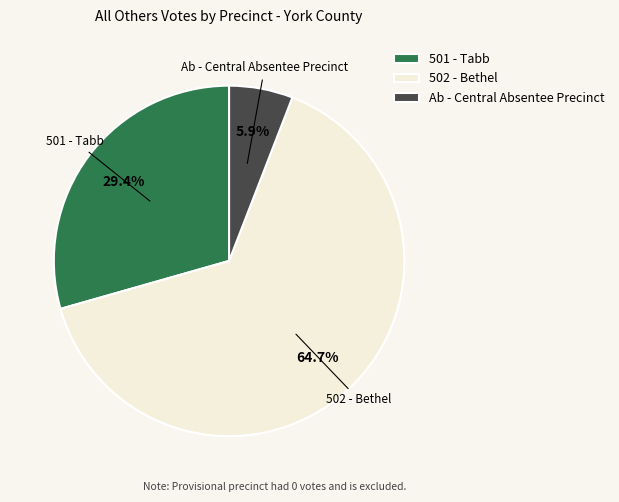

Which slice is the smallest?

Ab - Central Absentee Precinct